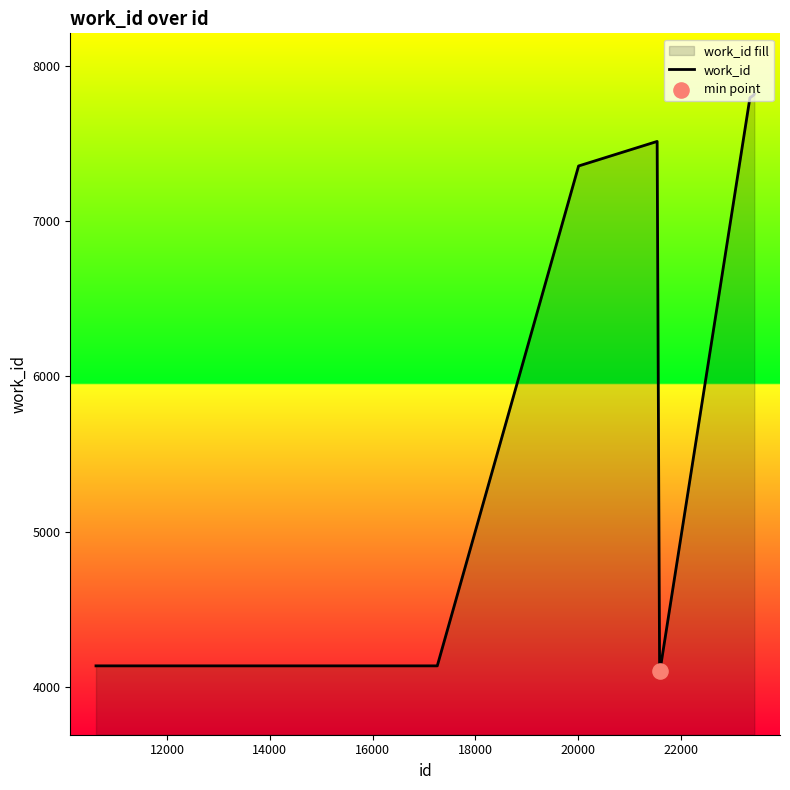

What is the smallest value displayed?

4103